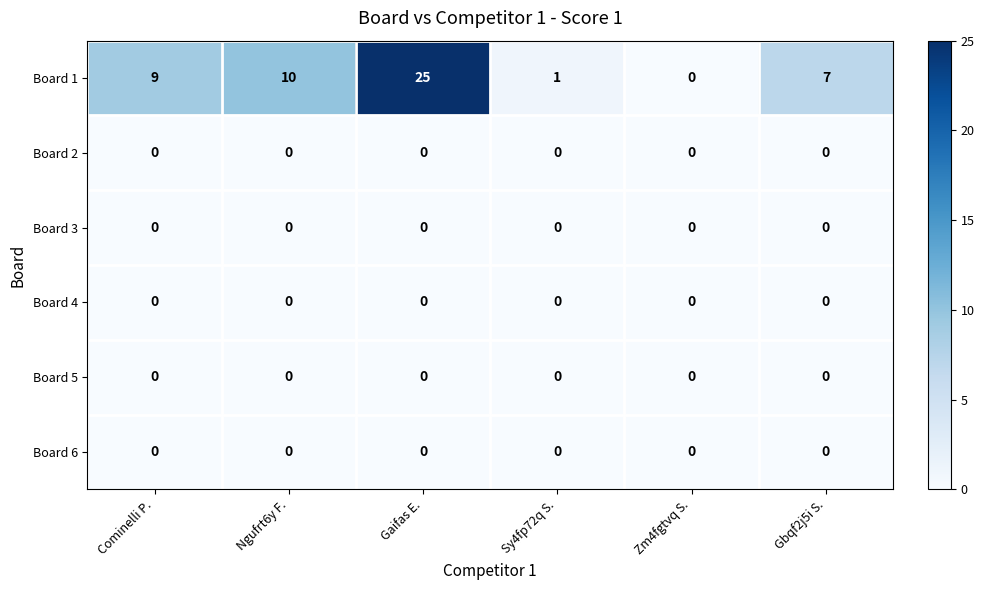

What is the sum of all Board 1 values?

52